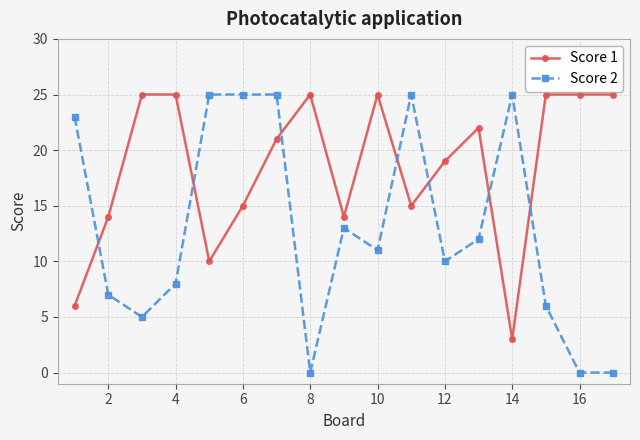

Rank the series by their average value, from highest to lowest.

Score 1, Score 2